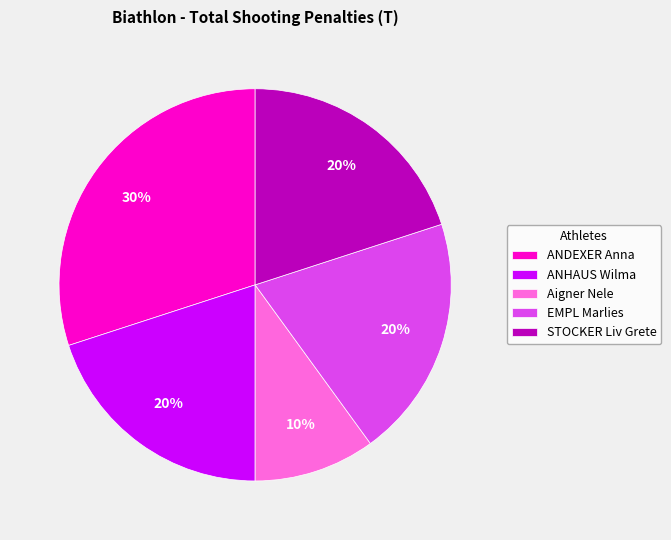

Is there a majority slice in this chart?

No